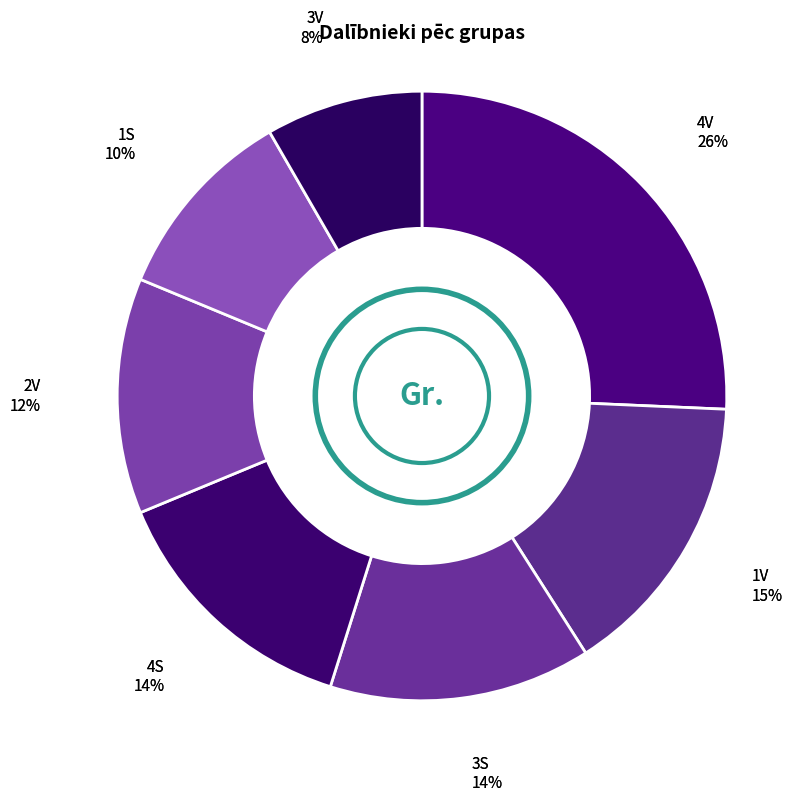

How many slices are in this pie chart?

7